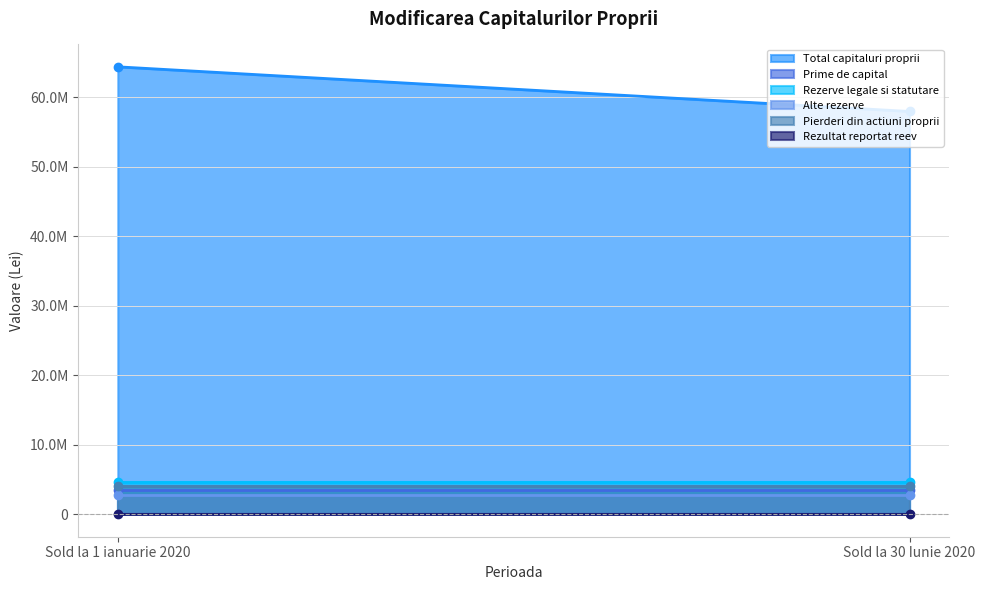

Which has a higher value, Sold la 1 ianuarie 2020 or Sold la 30 Iunie 2020?

Sold la 1 ianuarie 2020